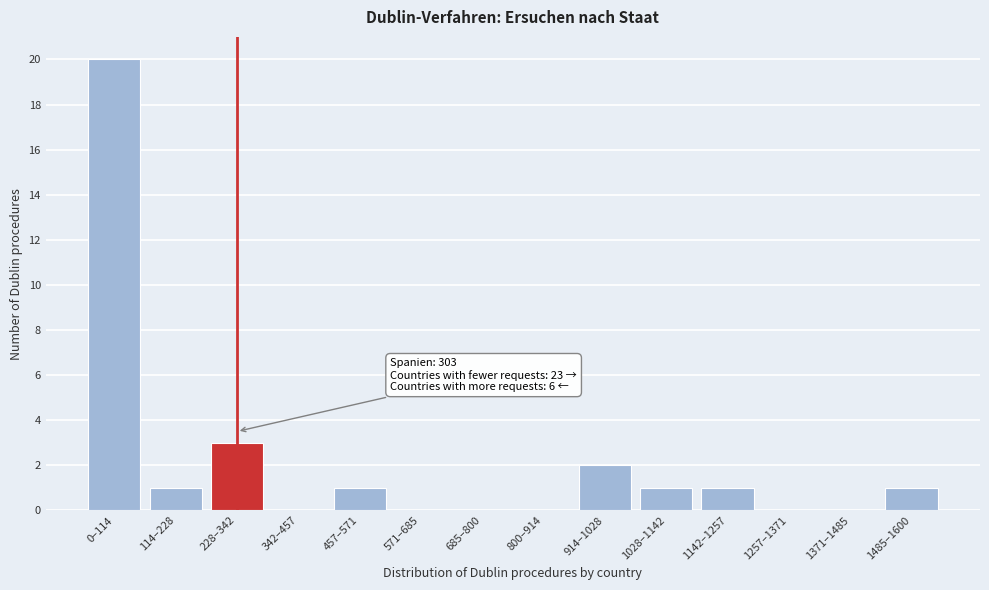

Reading left to right, what are all the values shown in this chart?

0–114=20	114–228=1	228–342=3	342–457=0	457–571=1	571–685=0	685–800=0	800–914=0	914–1028=2	1028–1142=1	1142–1257=1	1257–1371=0	1371–1485=0	1485–1600=1